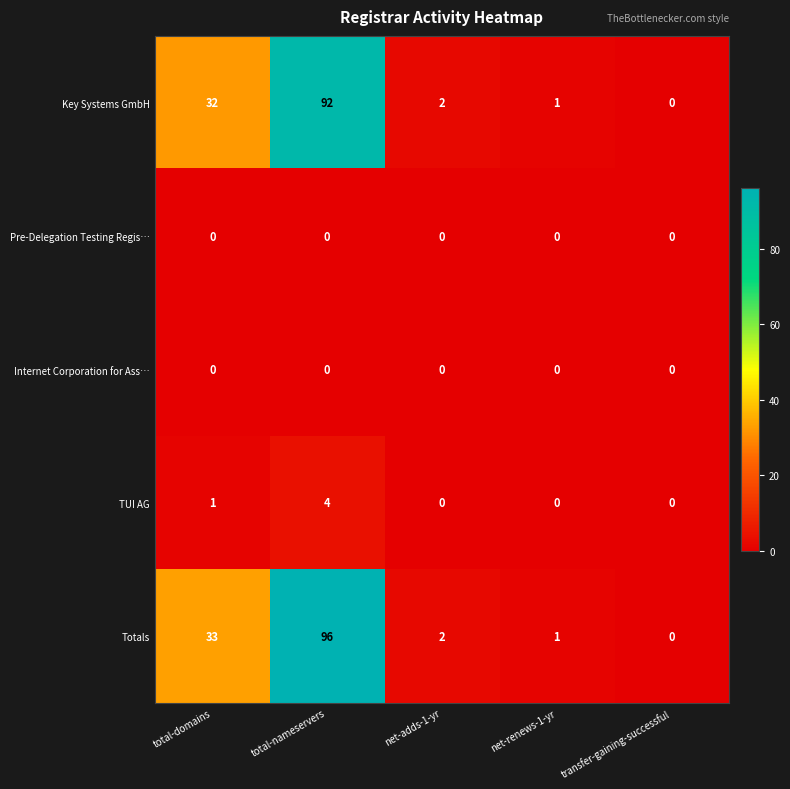

Rank the categories by Key Systems GmbH value from highest to lowest.

total-nameservers, total-domains, net-adds-1-yr, net-renews-1-yr, transfer-gaining-successful